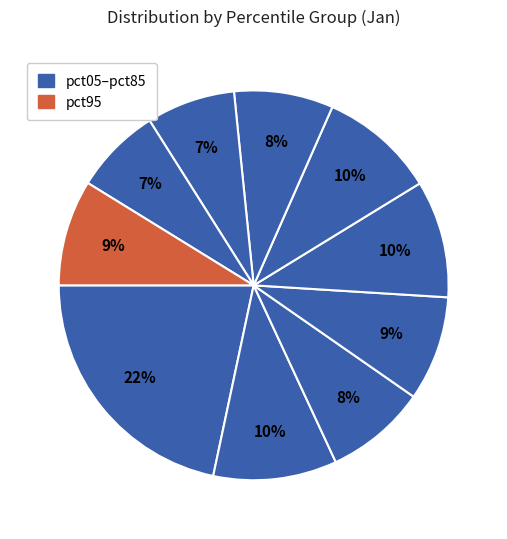

How many slices are in this pie chart?

10